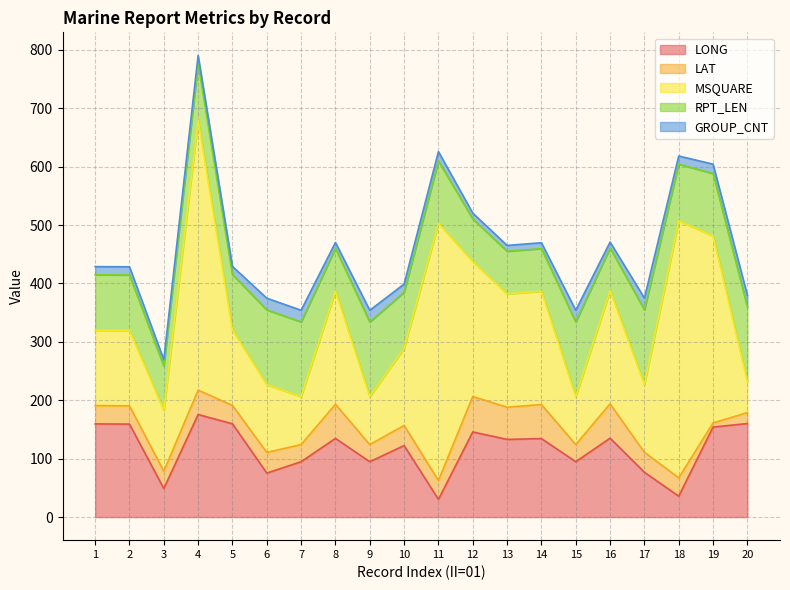

Which series has the widest spread of values?

MSQUARE